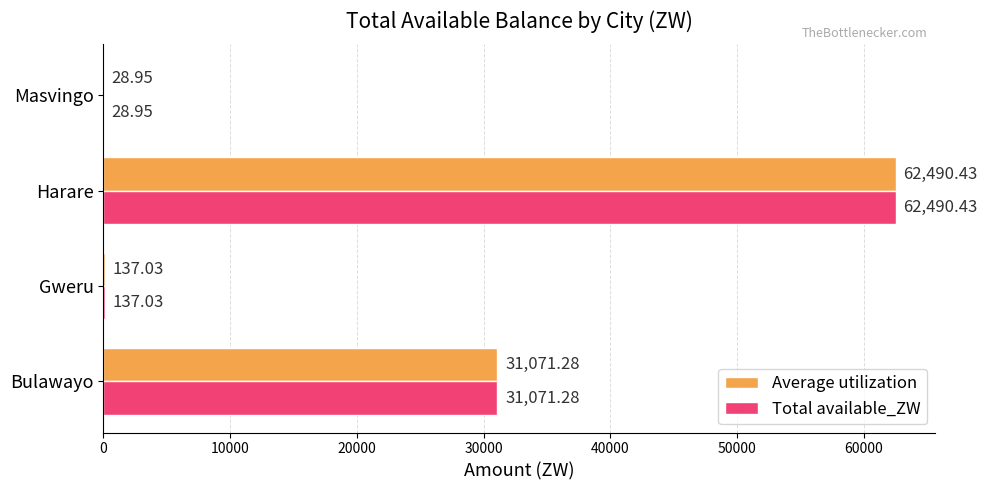

At which category does the chart reach its peak across all series?

Harare